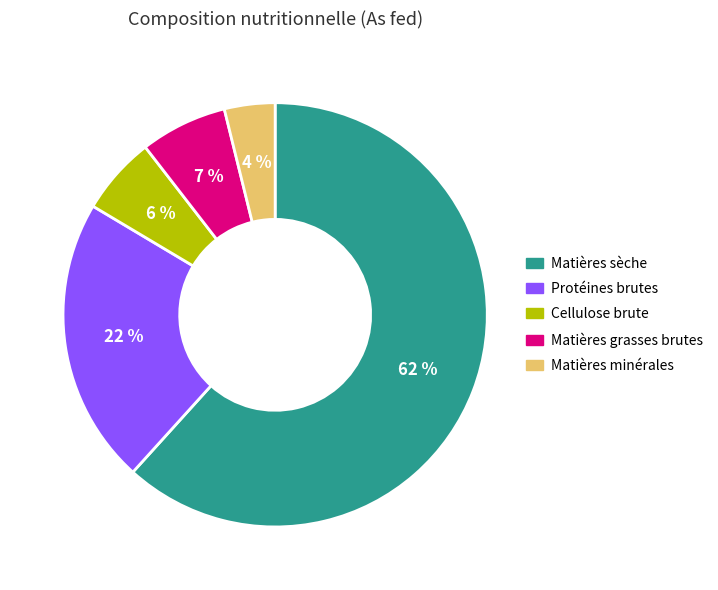

To the nearest percent, what portion does Cellulose brute represent?

6%